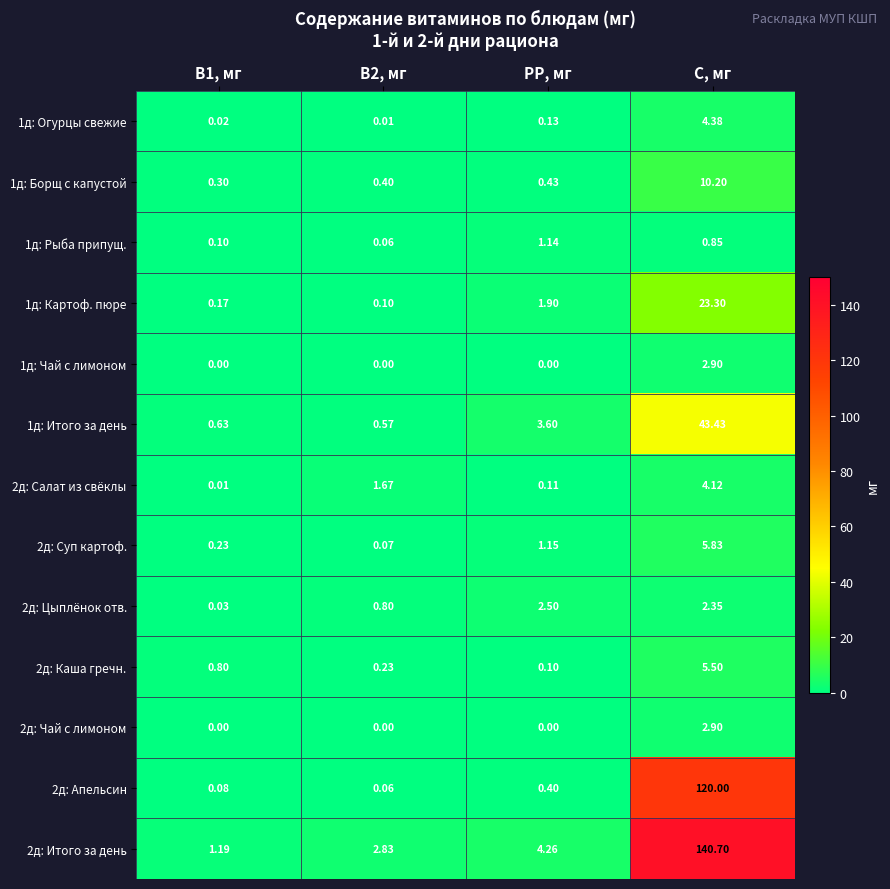

At which category is the sum across all series the highest?

С, мг